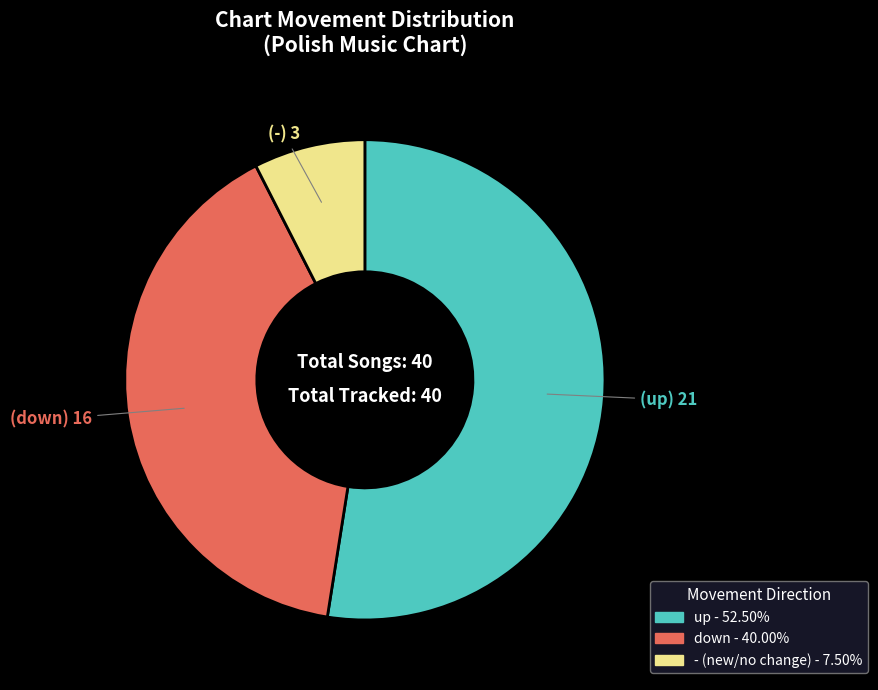

Rank the categories by value from lowest to highest.

-, down, up